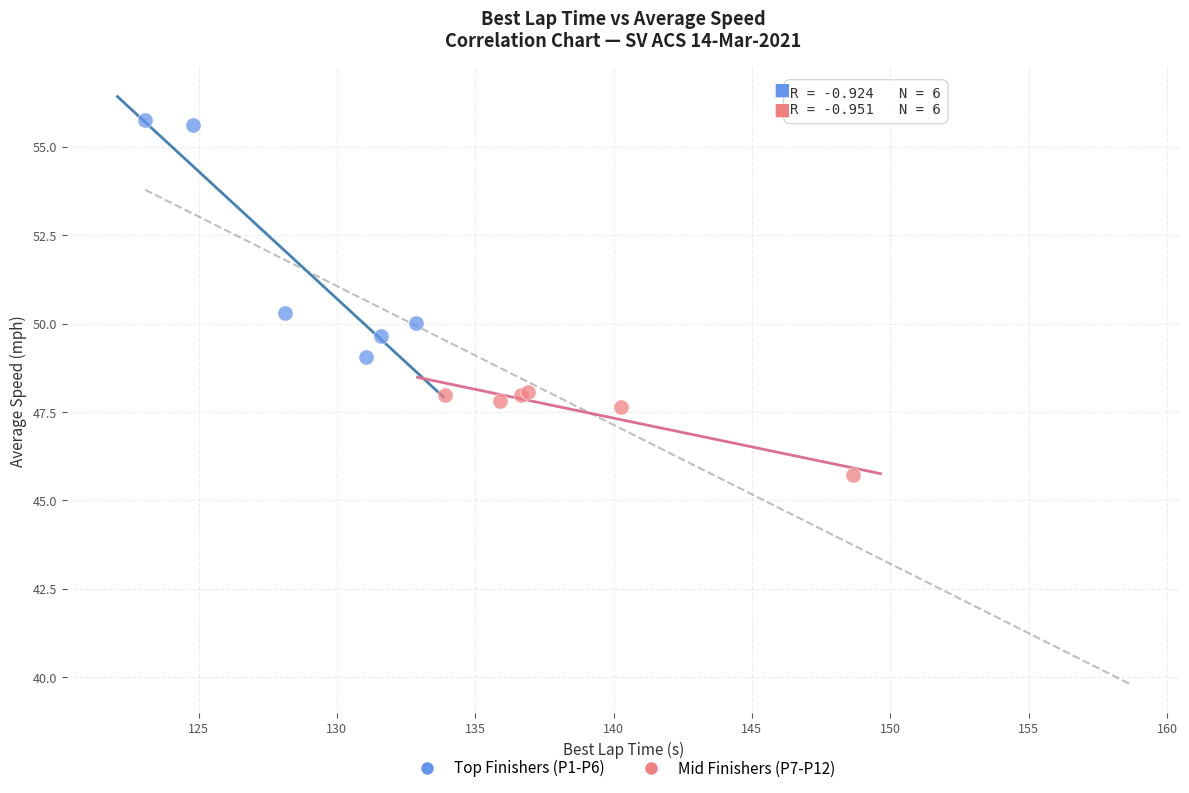

Which series has the widest spread of Y values?

Top Finishers (P1-P6)